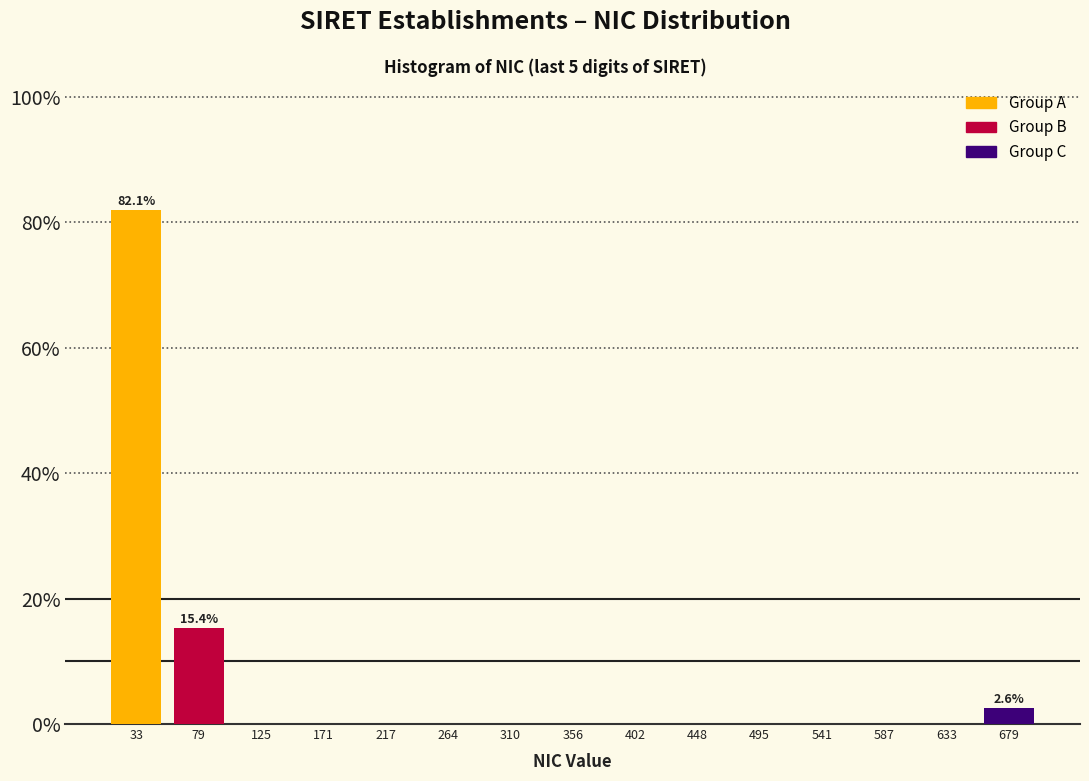

Which range on the x-axis has the tallest bar?

10 to 55